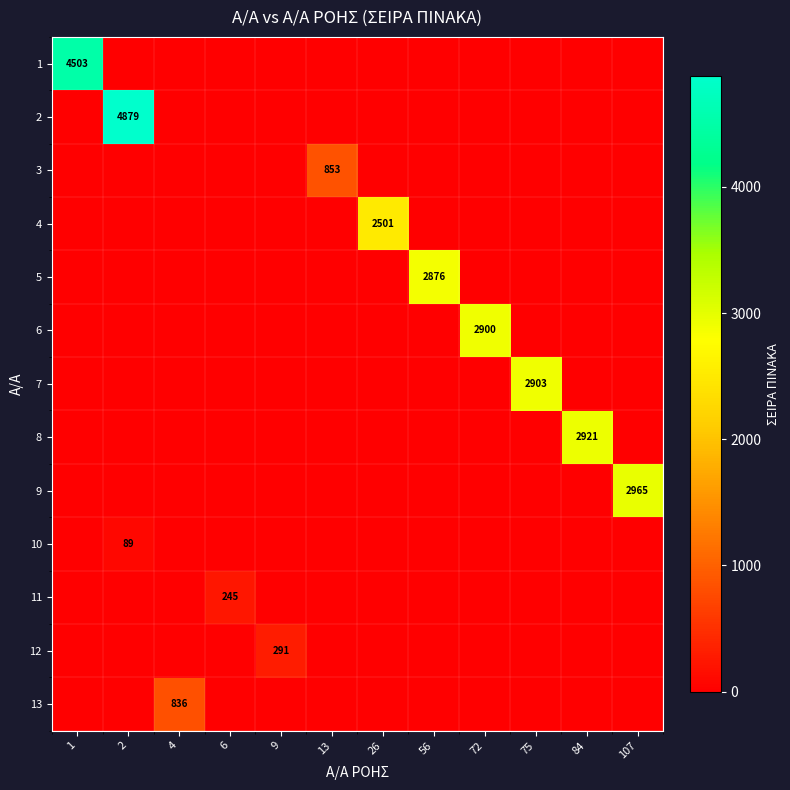

The 7 series shows 4325 at 75. True or false?

False